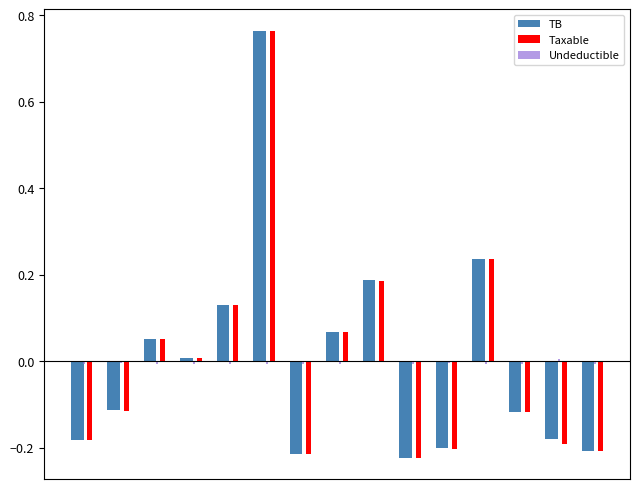

What is the value of the Taxable bar at the 5th from the left?

0.1